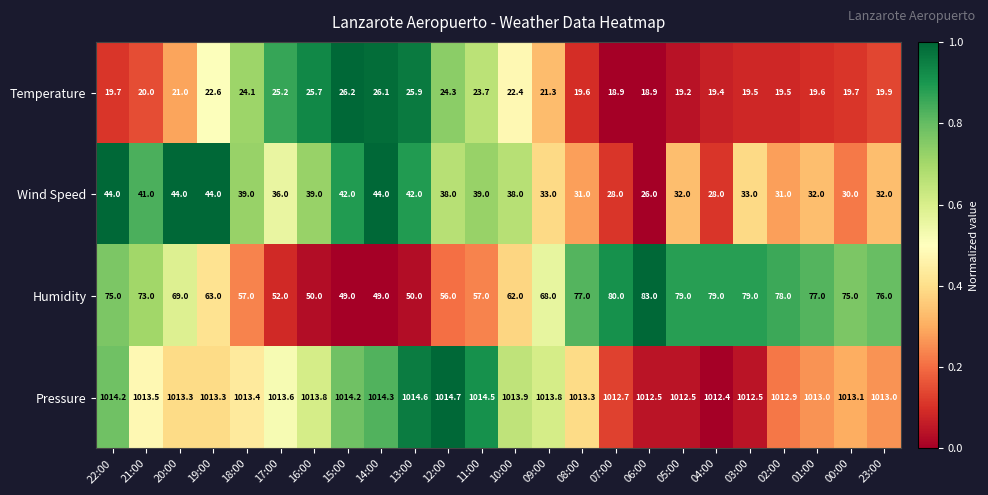

Where does the Wind Speed series first go above 38?

22:00